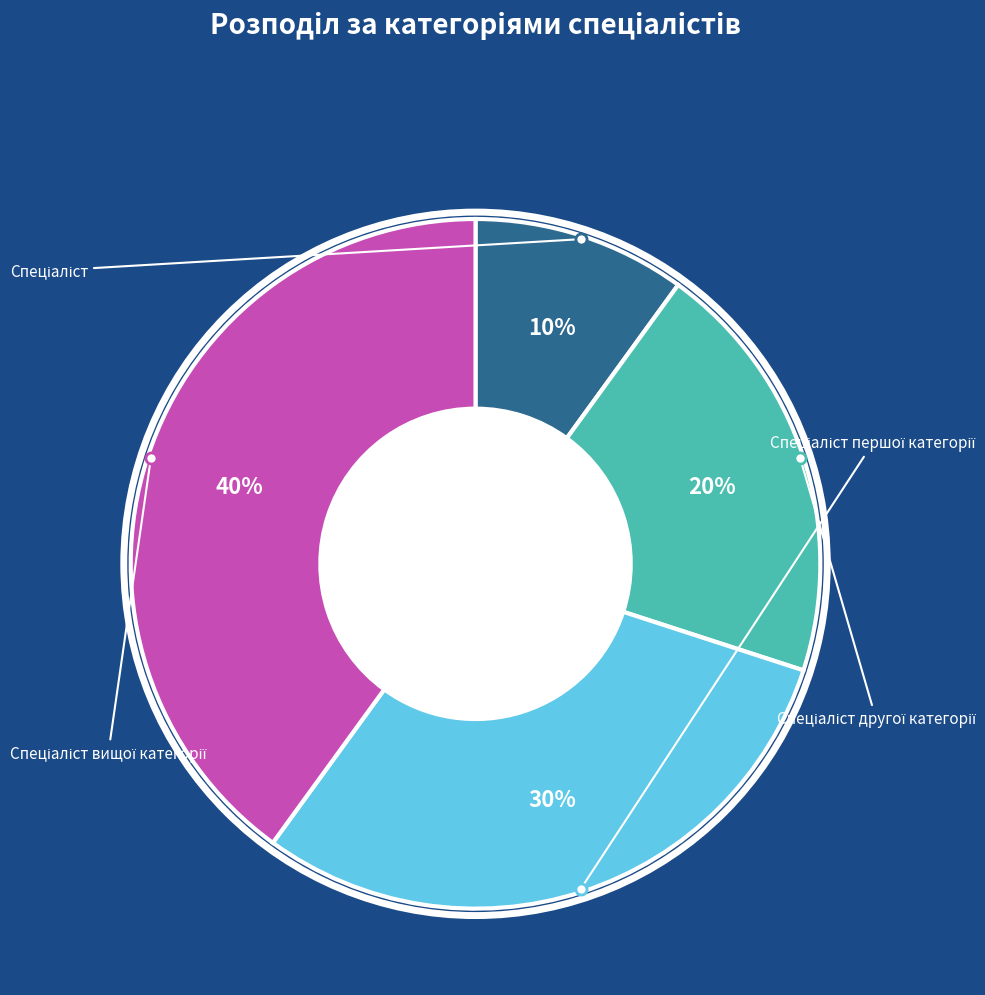

Is there any slice that represents more than half of the pie?

No